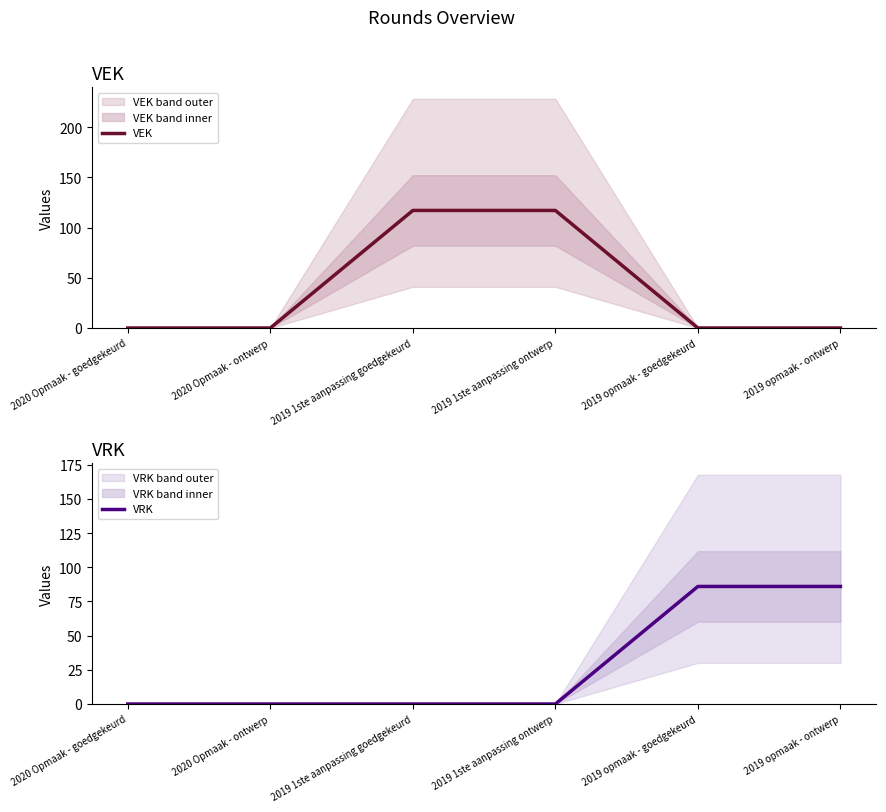

At 2020 Opmaak - ontwerp, list the series in order from largest to smallest.

VEK, VRK